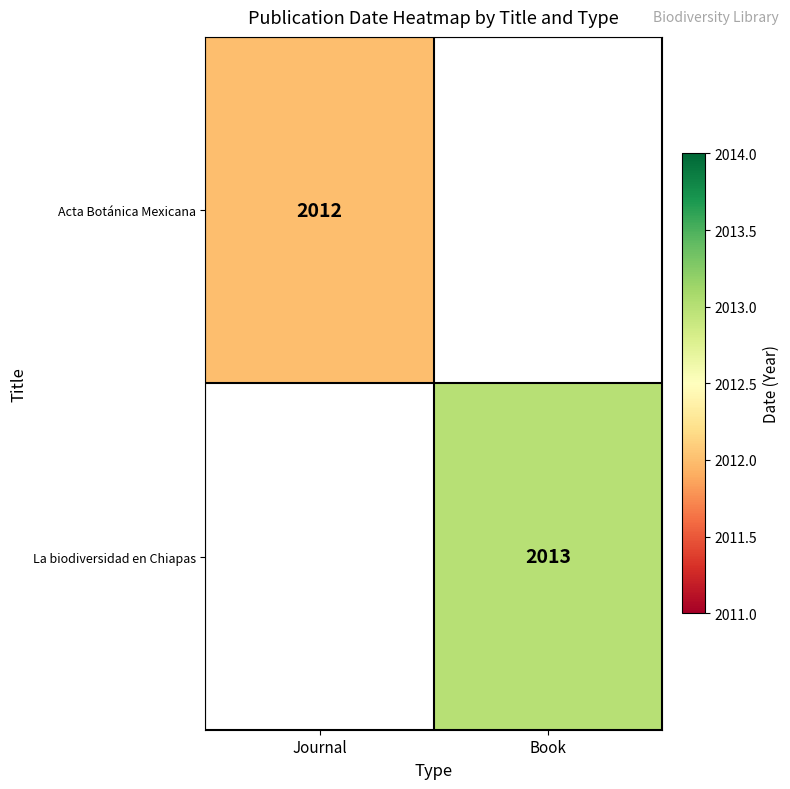

True or false: La biodiversidad en Chiapas has a value of 1376 at Book.

False